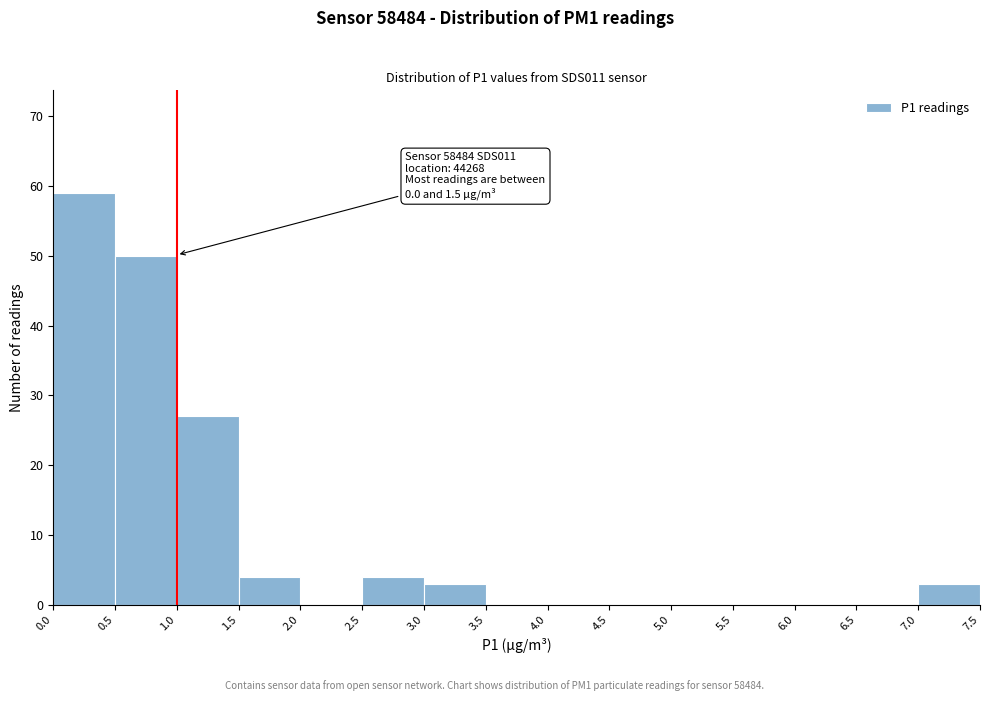

Which range on the x-axis has the tallest bar?

0.0 to 0.5